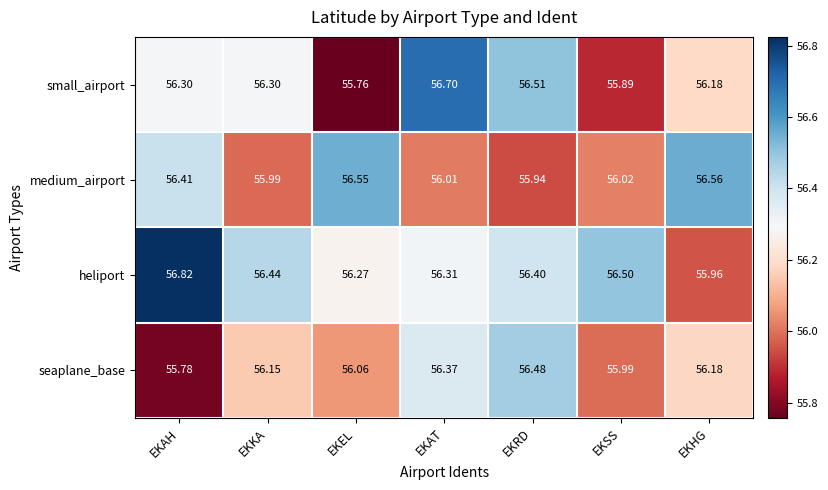

At EKKA, list the series in order from smallest to largest.

medium_airport, seaplane_base, small_airport, heliport